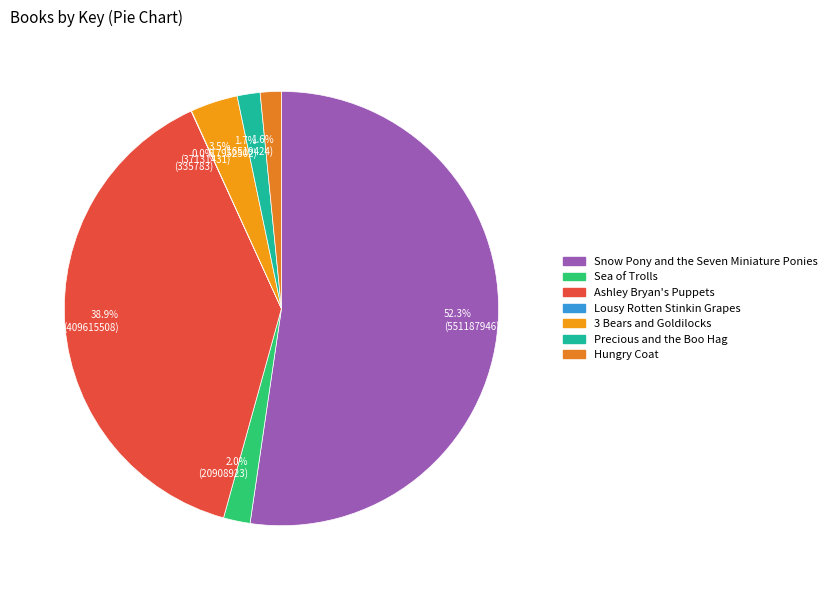

How much of the chart is everything except 38.9% (409615508)?

61.1%